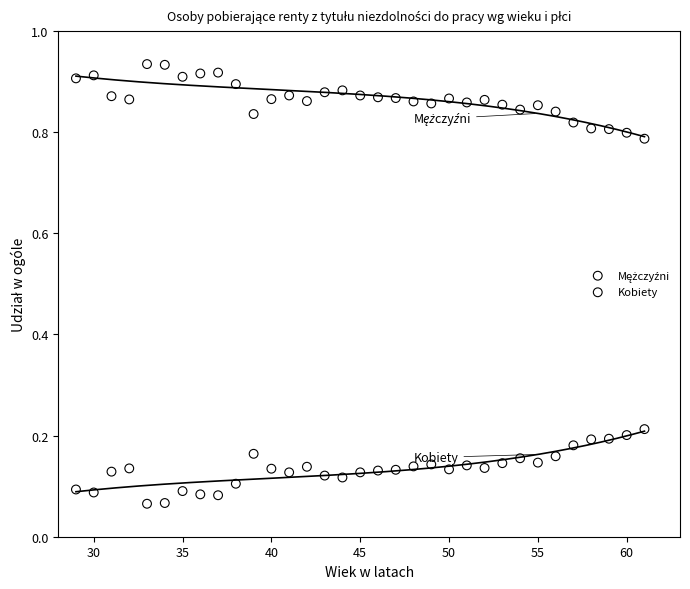

What is the X range (max minus min) for the scatter plot?

32.0